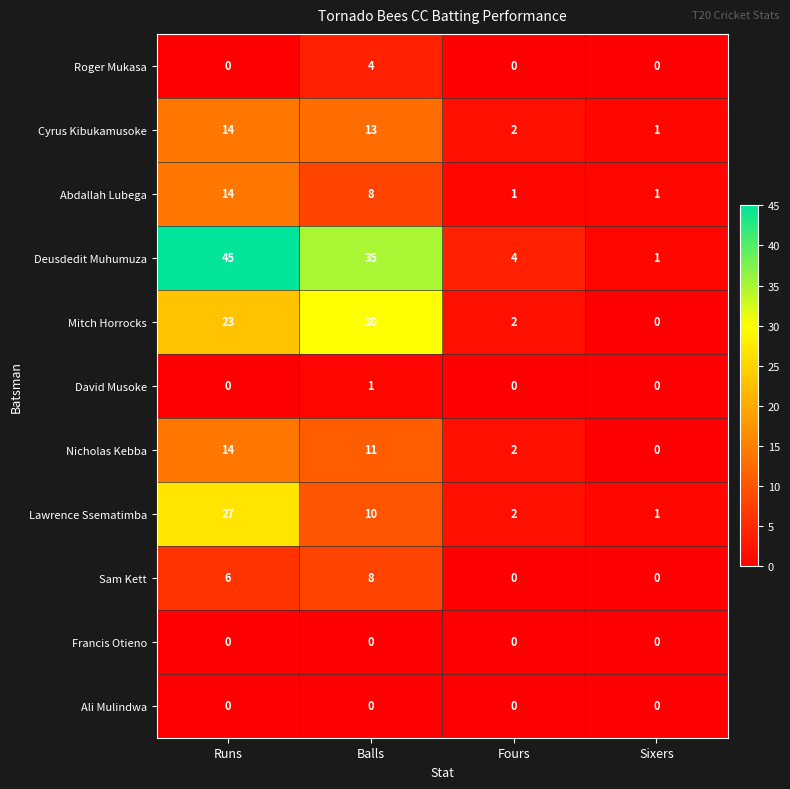

True or false: Abdallah Lubega has a value of 8 at Balls.

True